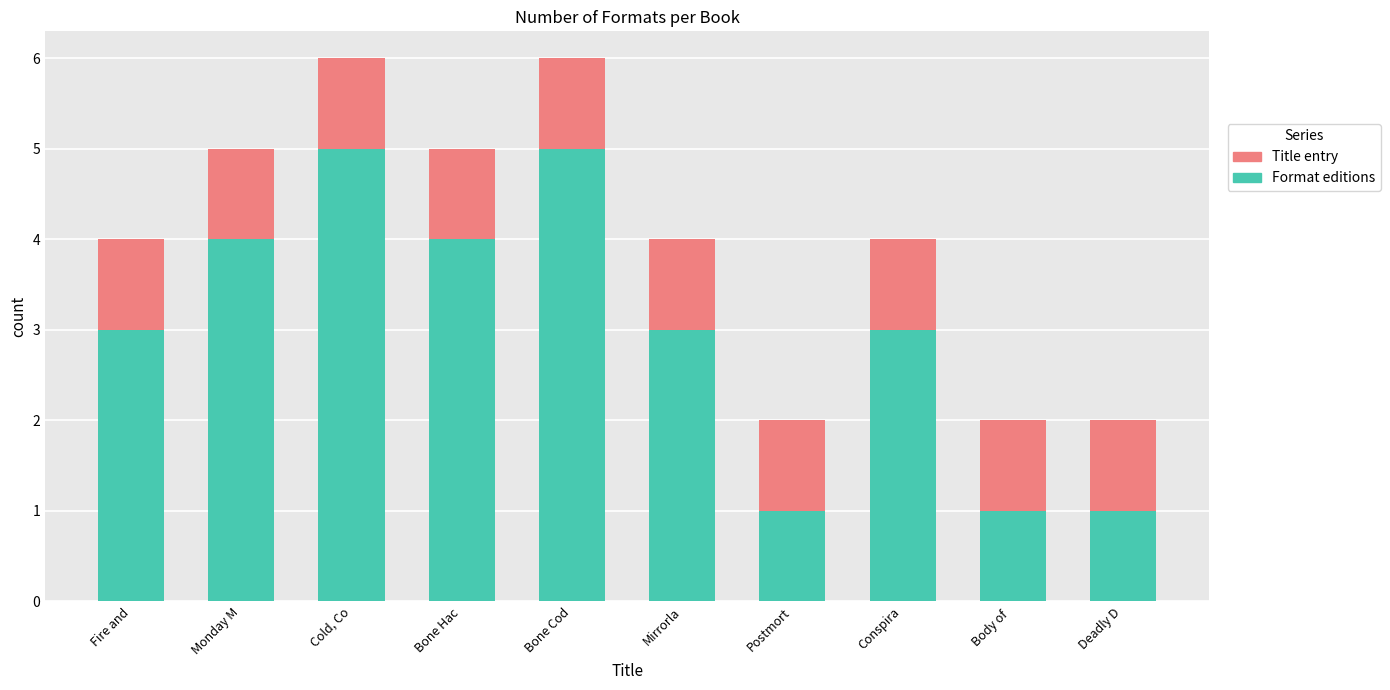

How many bars are there in total?

10